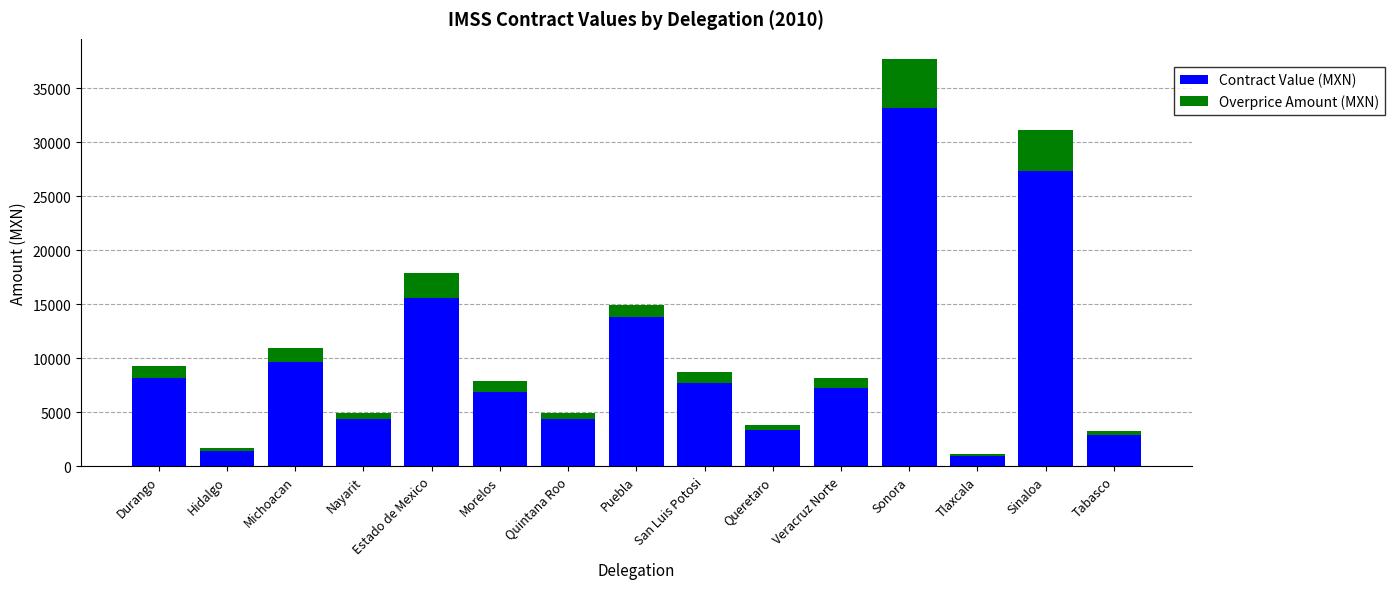

At which category is the sum across all series the highest?

Sonora